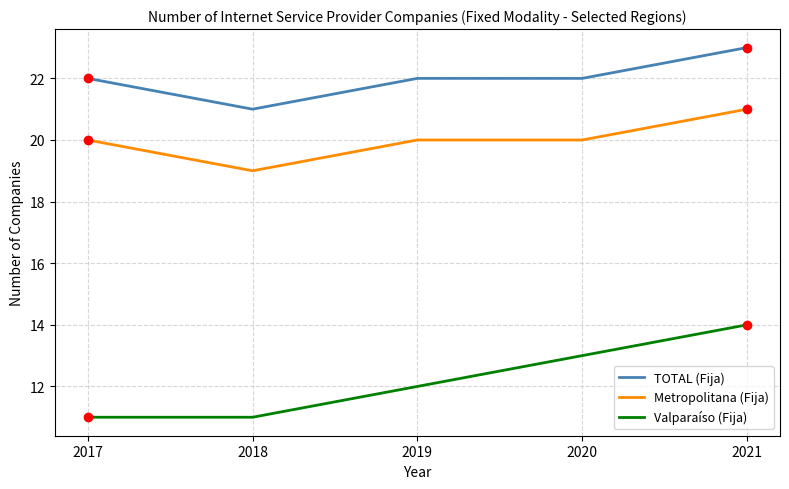

Which series has the largest total across all categories?

TOTAL (Fija)